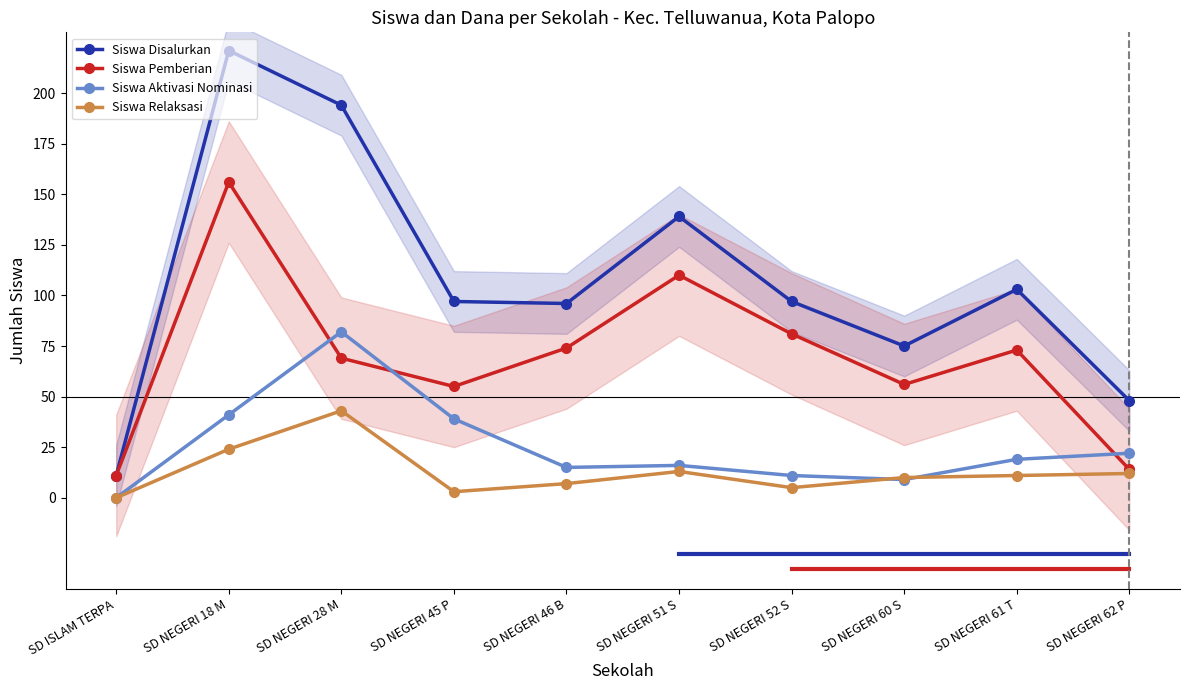

At which category does Siswa Relaksasi reach its first local valley?

SD NEGERI 45 P